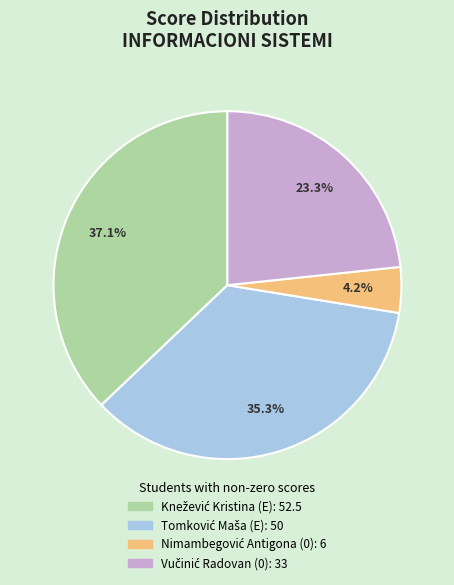

To the nearest percent, what is the difference between the largest and smallest slice percentages?

33%